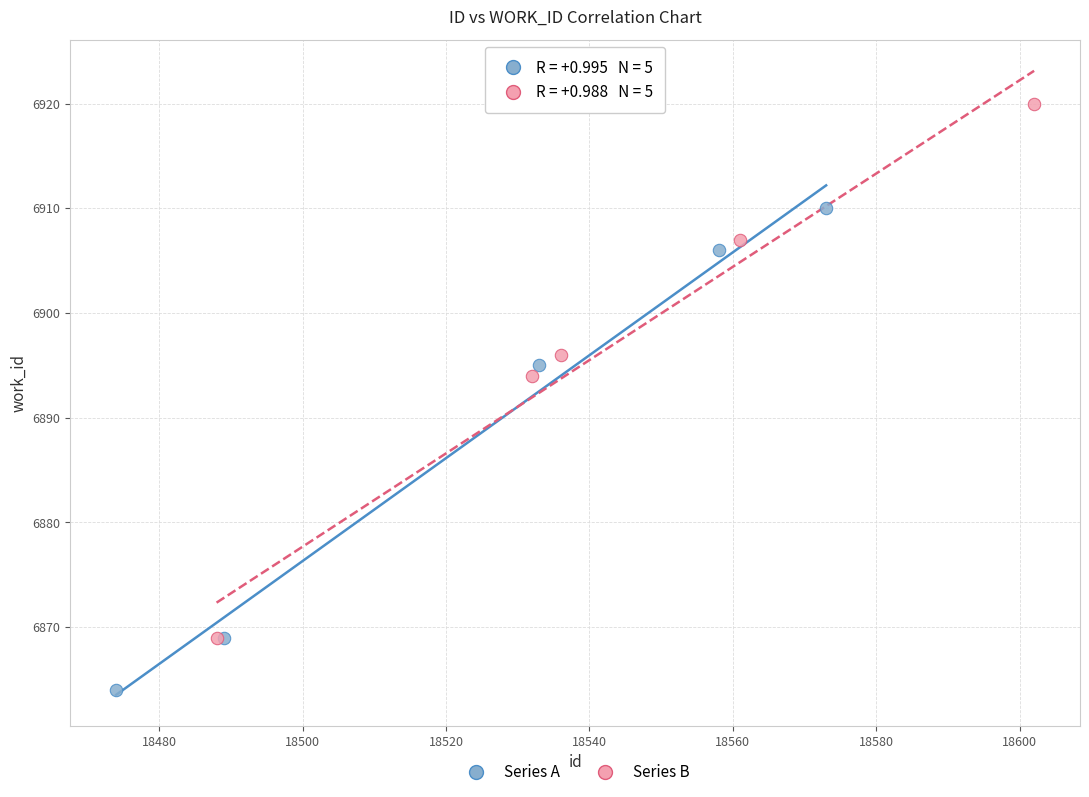

Which series has the widest spread of Y values?

Series B